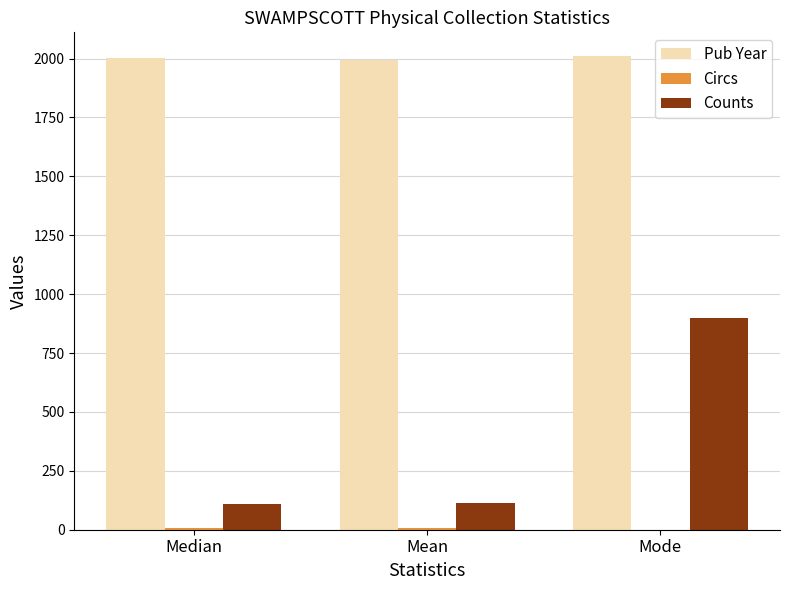

What is the sum of all Pub Year values?

6008